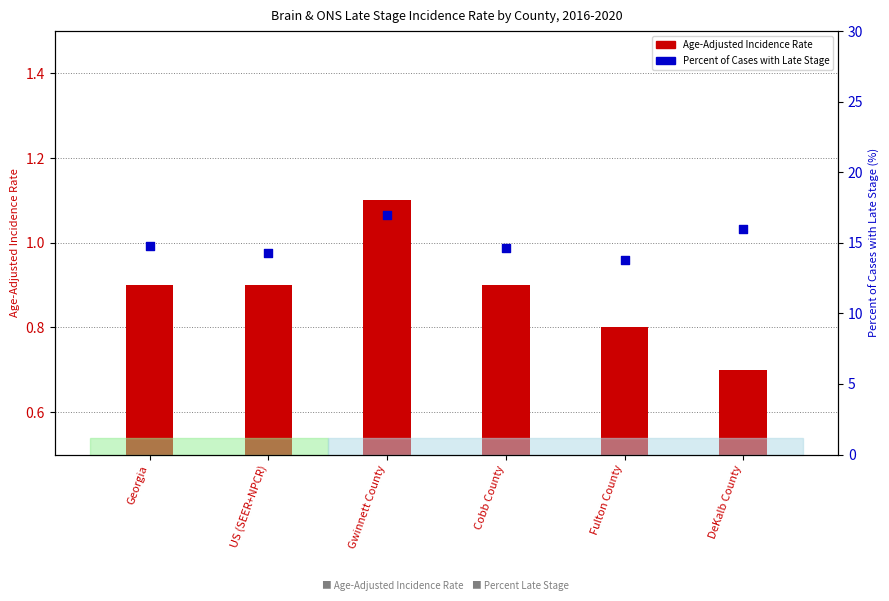

Which series has the largest total across all categories?

Percent of Cases with Late Stage